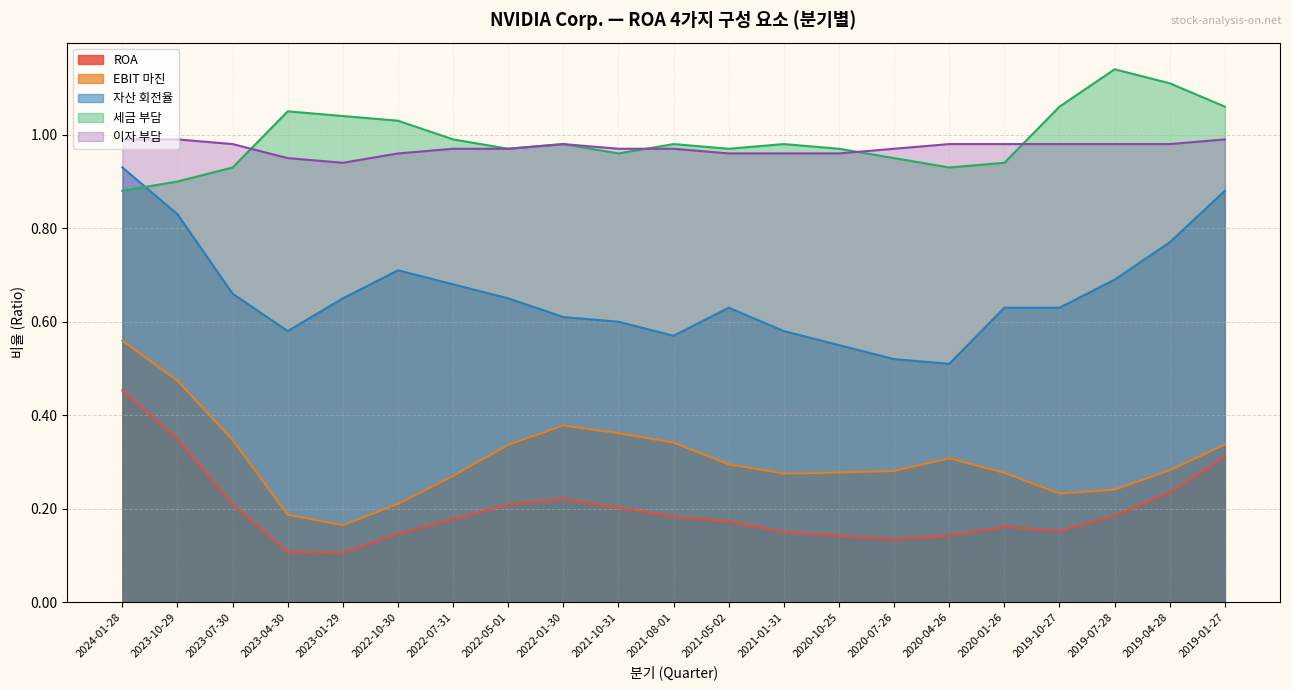

Which series has the largest total across all categories?

세금 부담